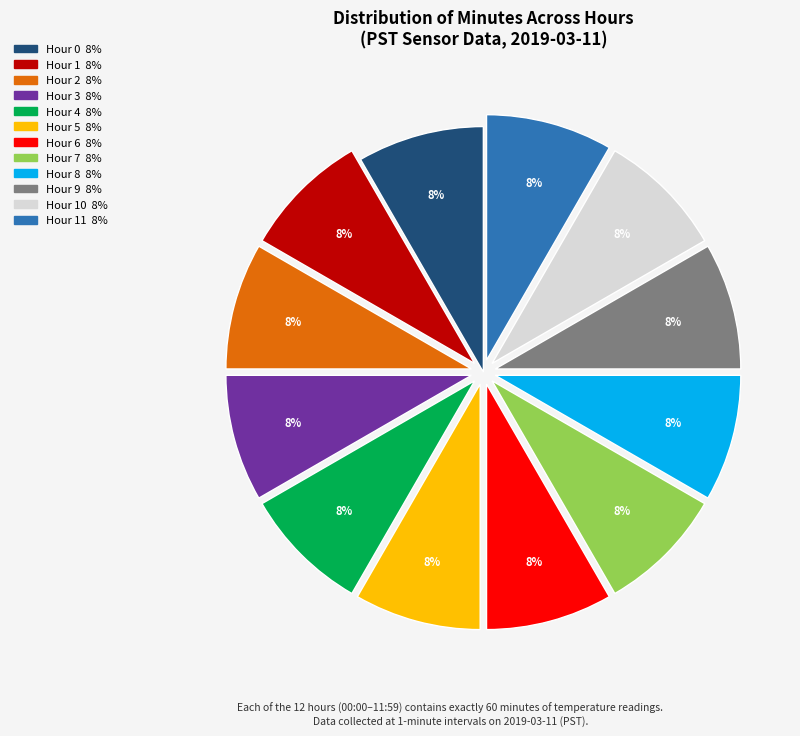

Does any single category account for the majority?

No